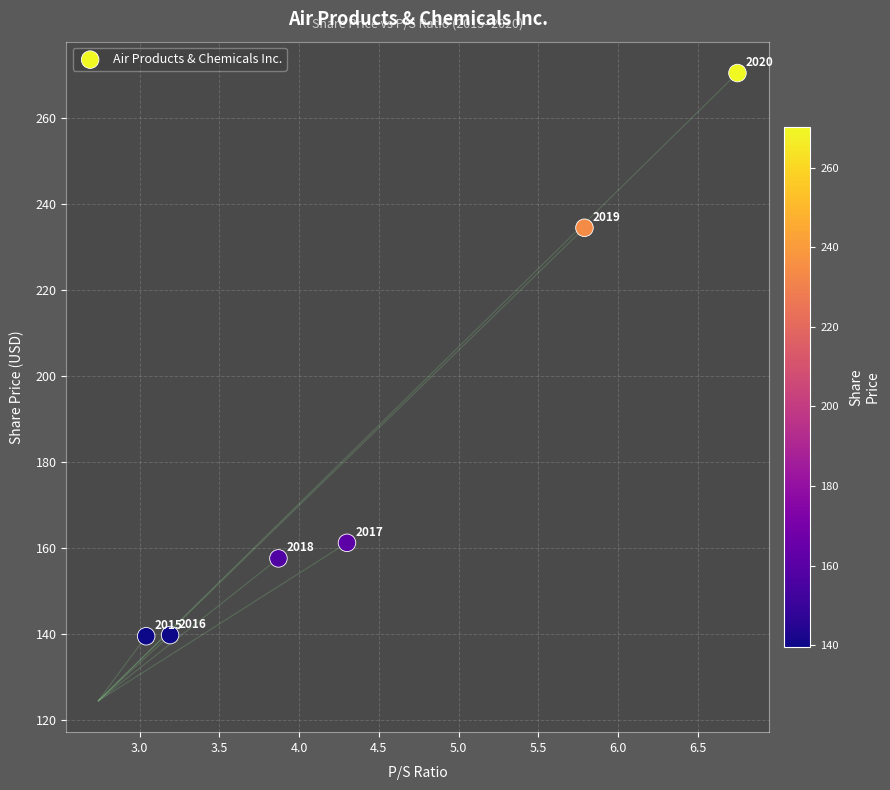

What is the average Y value?

183.8